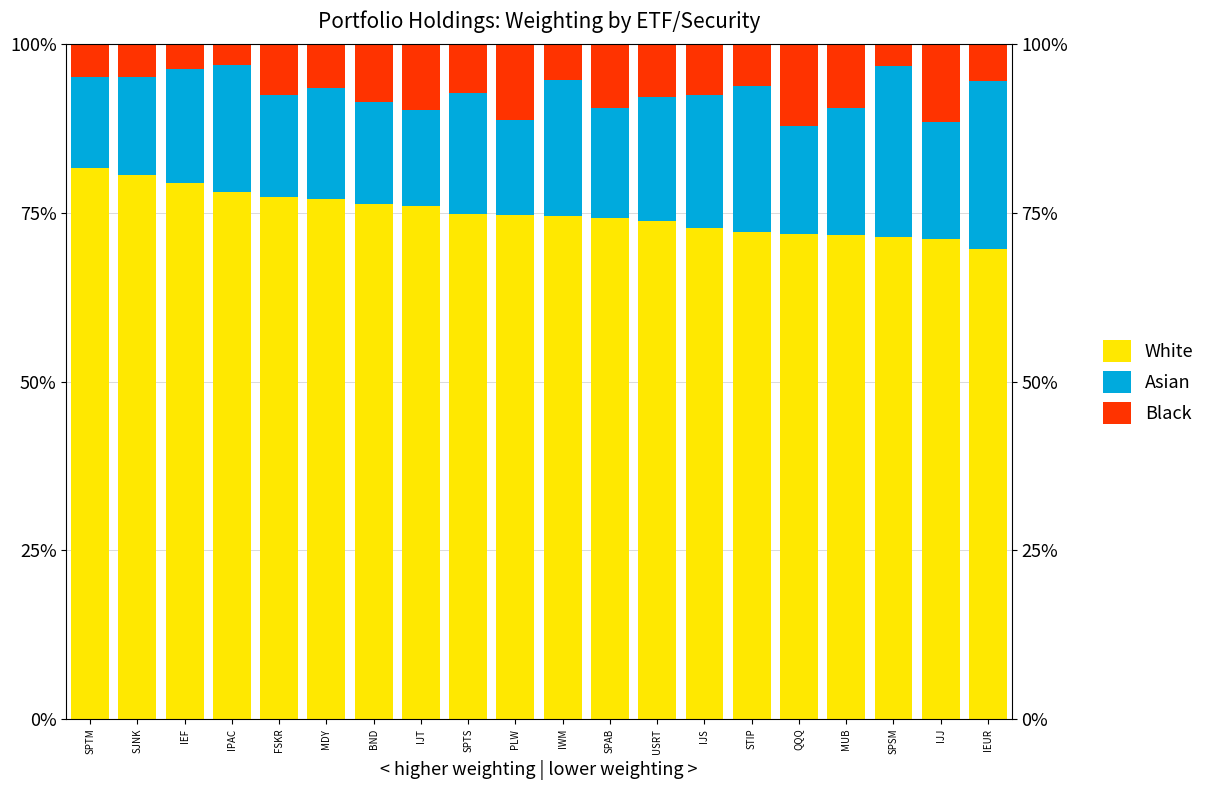

What is the value of the Asian bar at the 20th from the left?

24.8